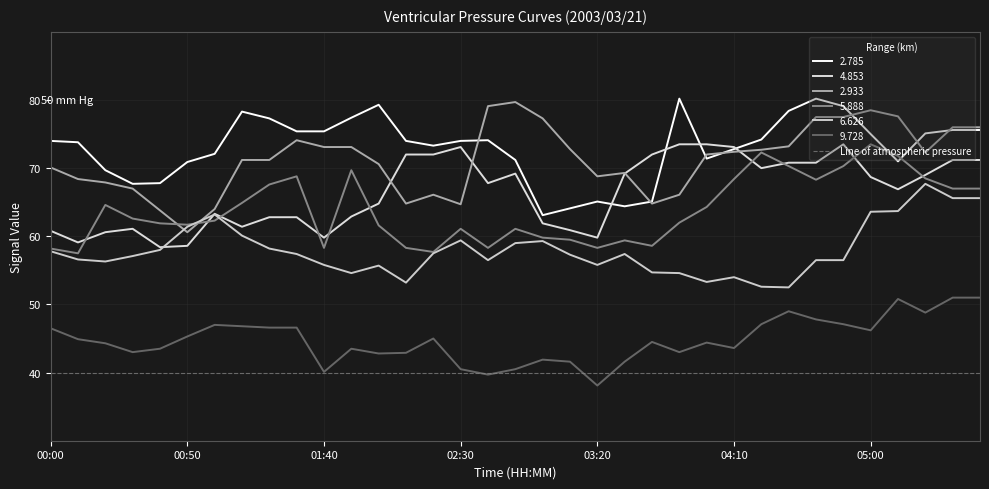

At which label does 2.785 reach its minimum?

03:00